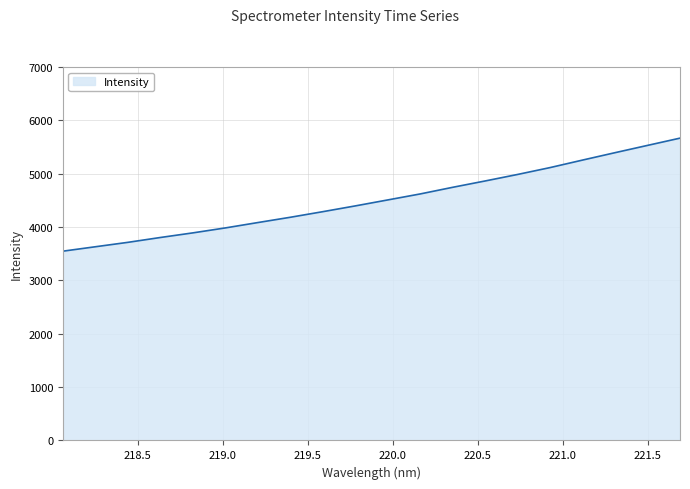

What is the smallest value displayed?

3547.8